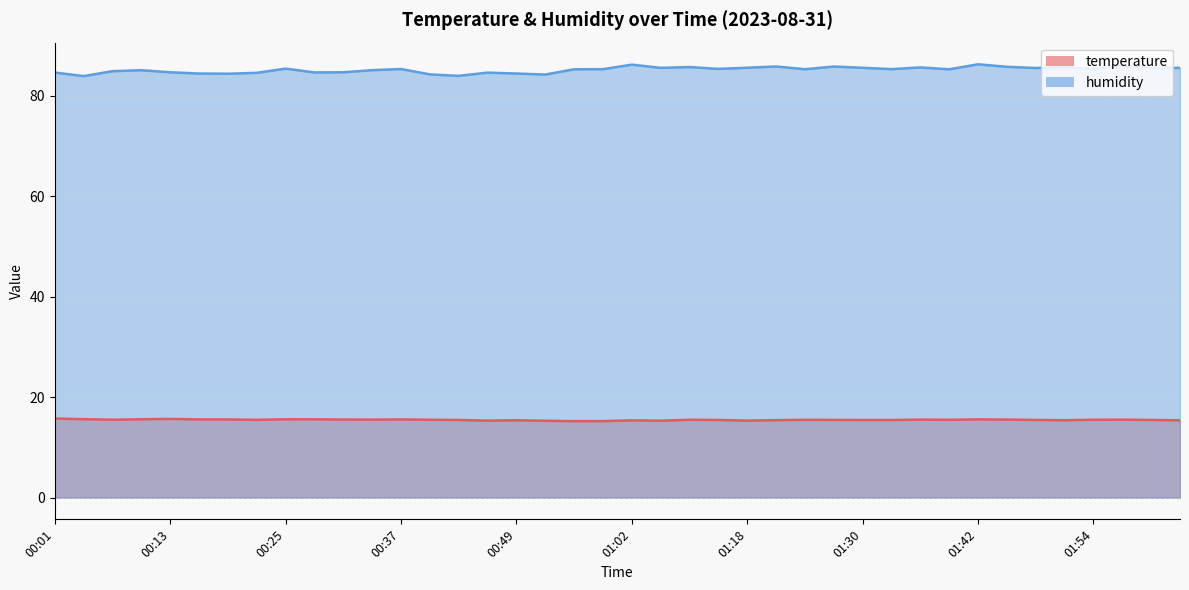

Between 00:16 and 00:37, which series saw the biggest shift?

humidity